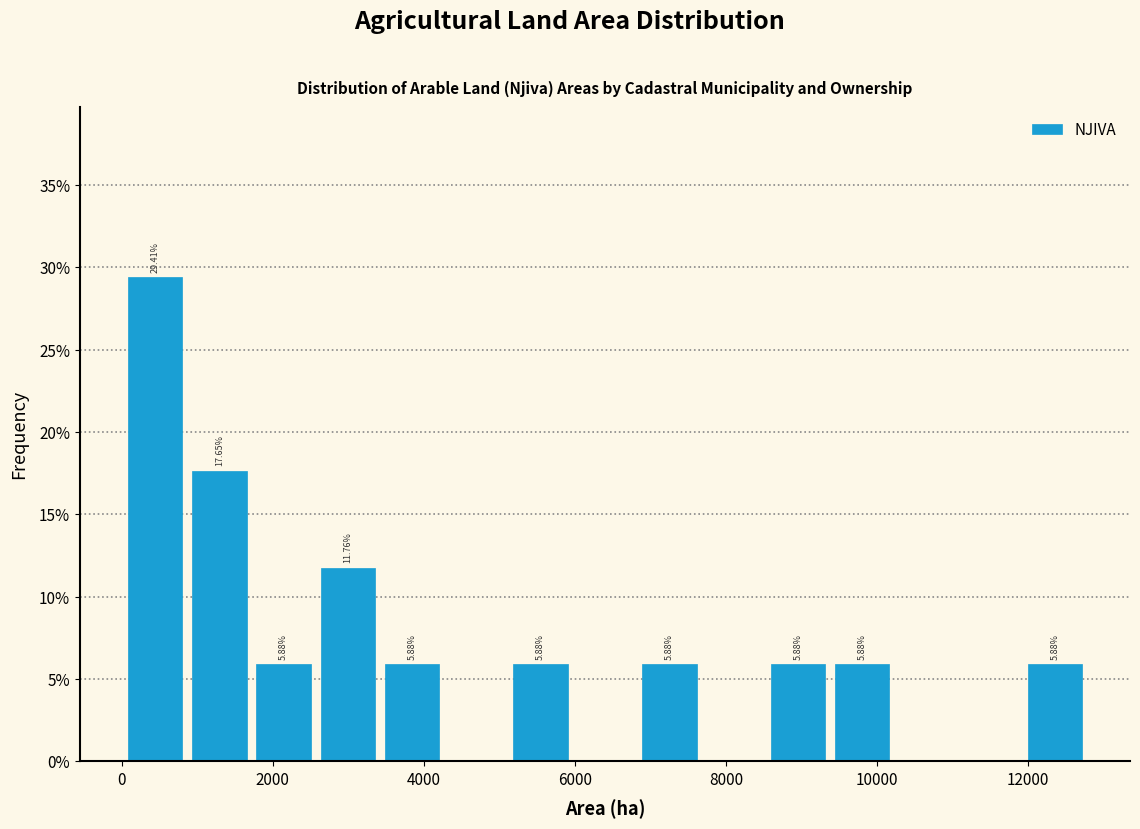

Which range on the x-axis has the tallest bar?

0 to 800